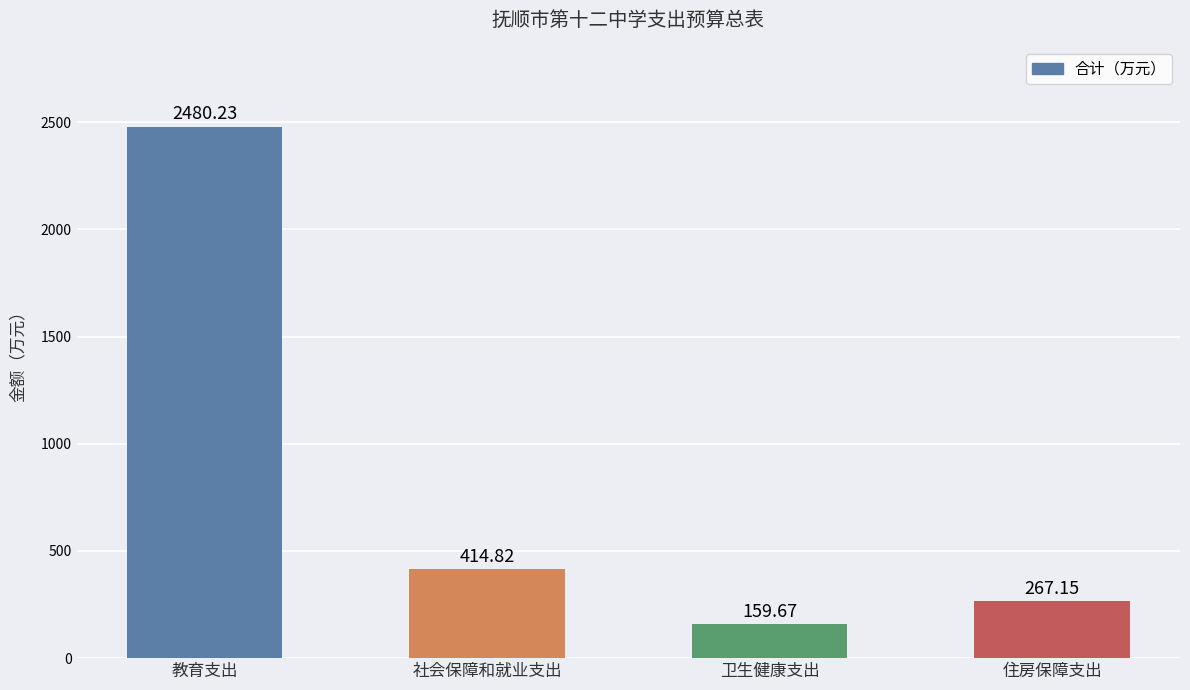

What is the label of the 1st bar from the right?

住房保障支出